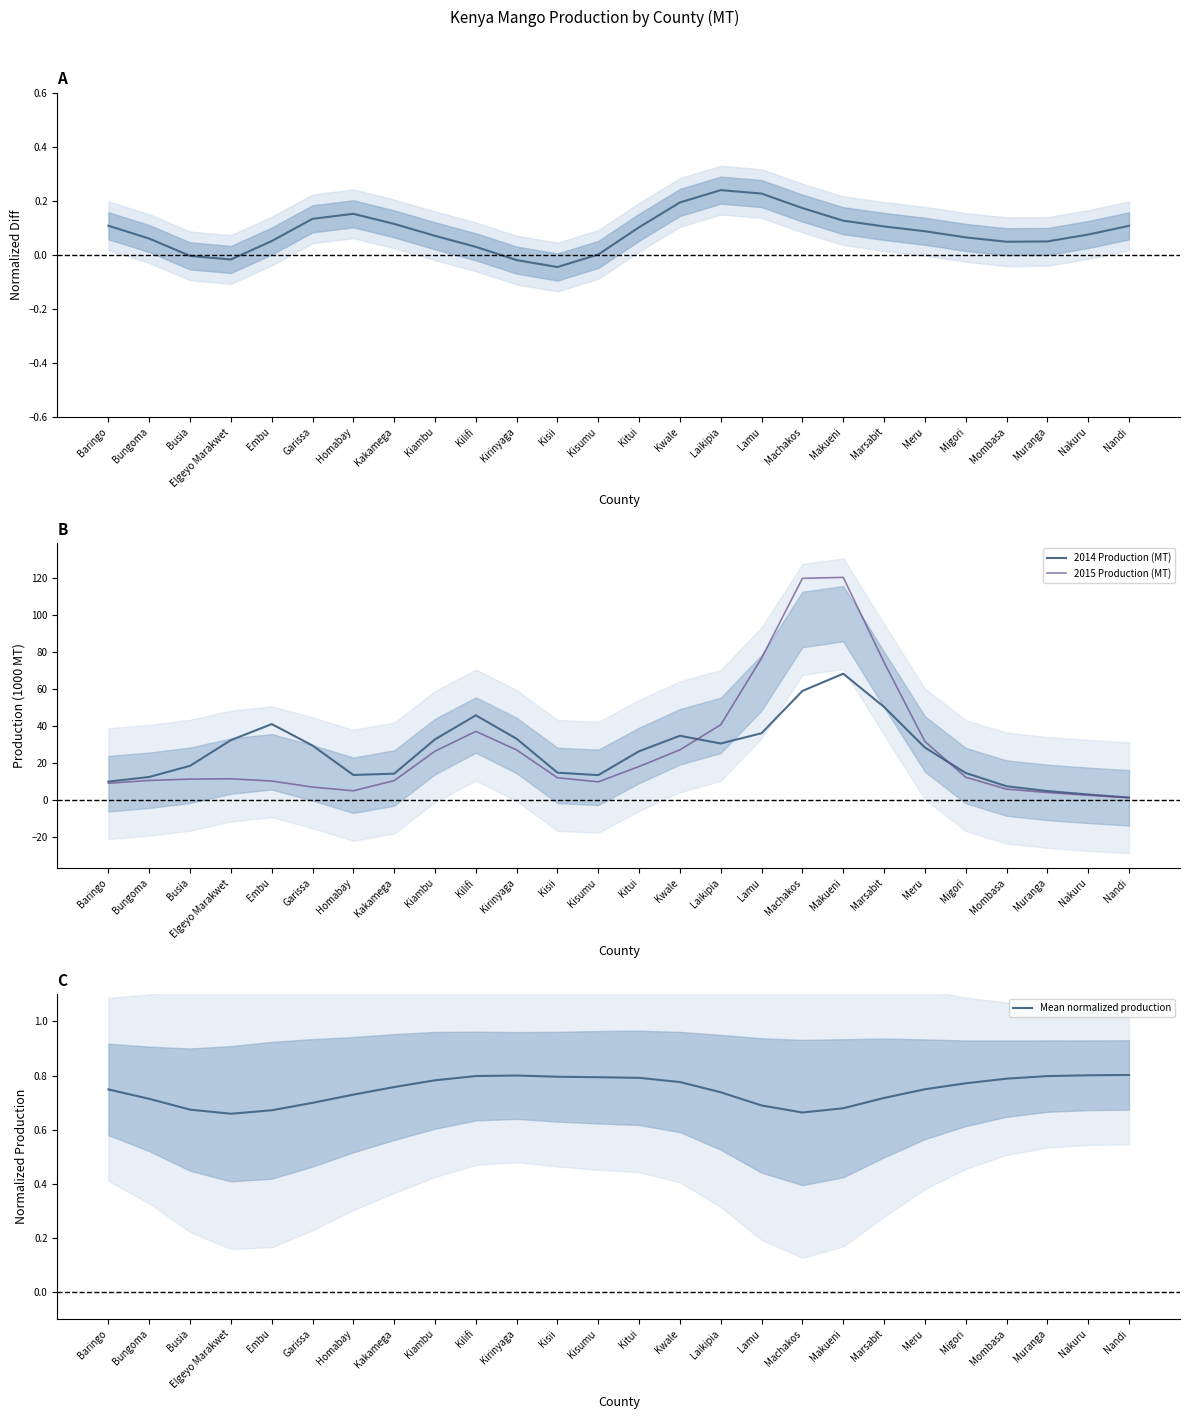

Where is the first local minimum for Mean normalized production?

Elgeyo Marakwet